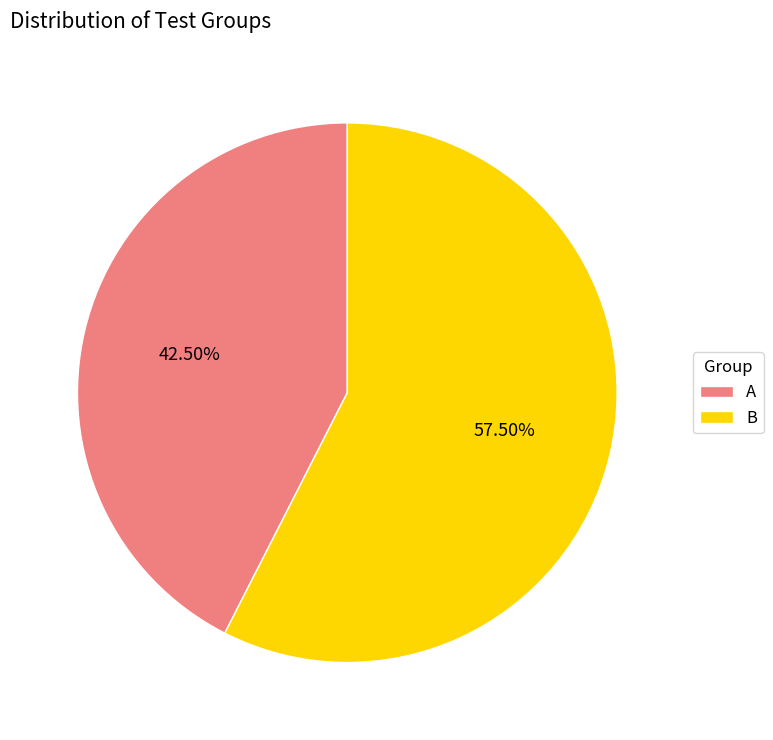

Does any single category account for the majority?

Yes